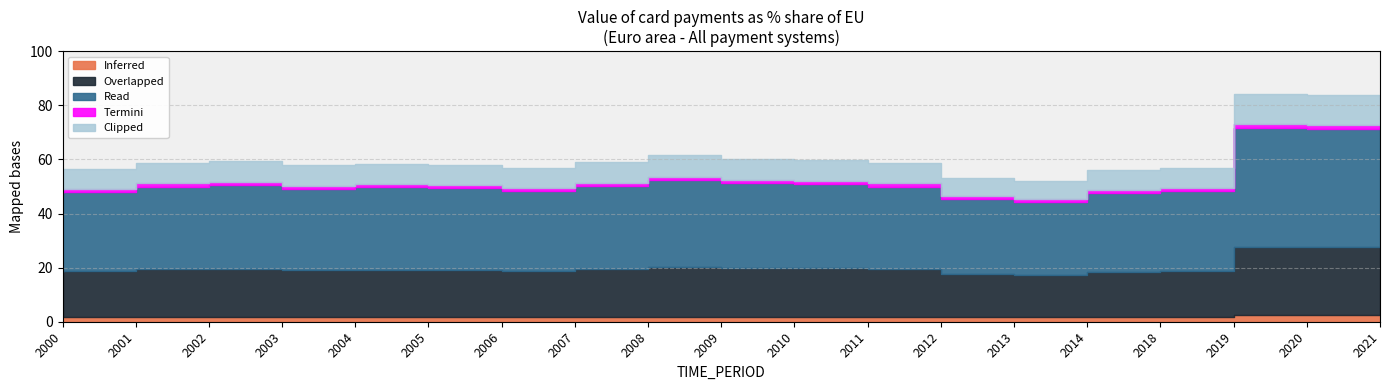

Does the chart have visible grid lines?

Yes